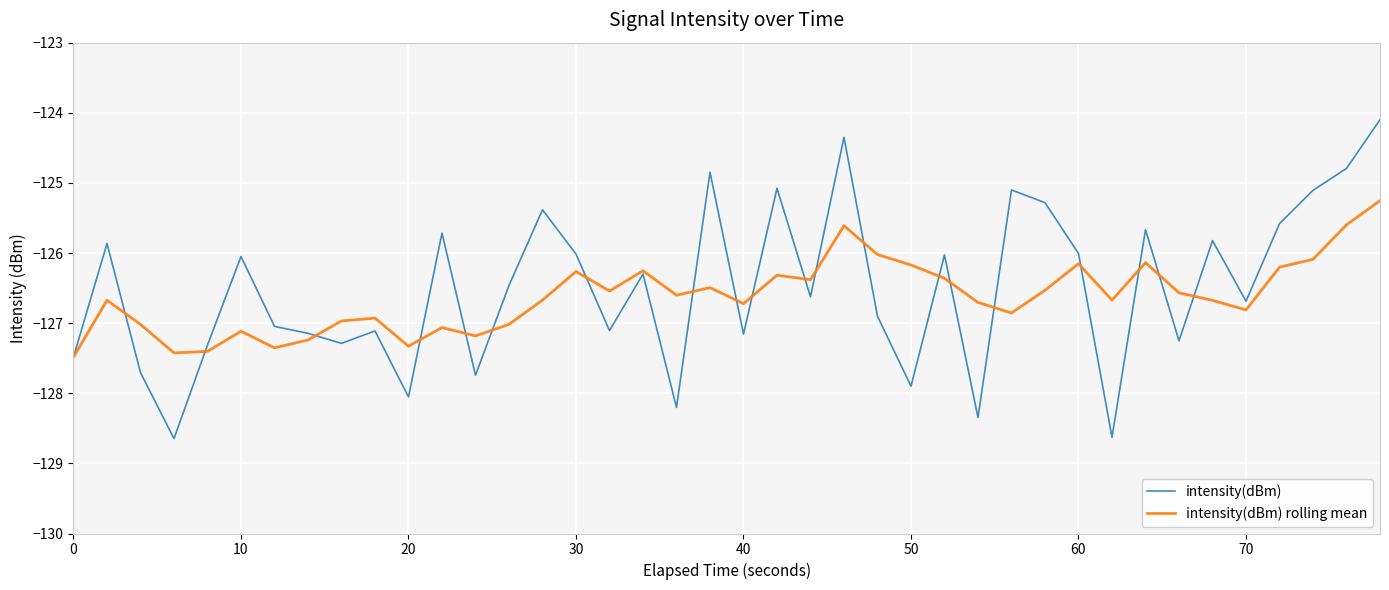

List the series in order of their peak value, lowest first.

intensity(dBm) rolling mean, intensity(dBm)